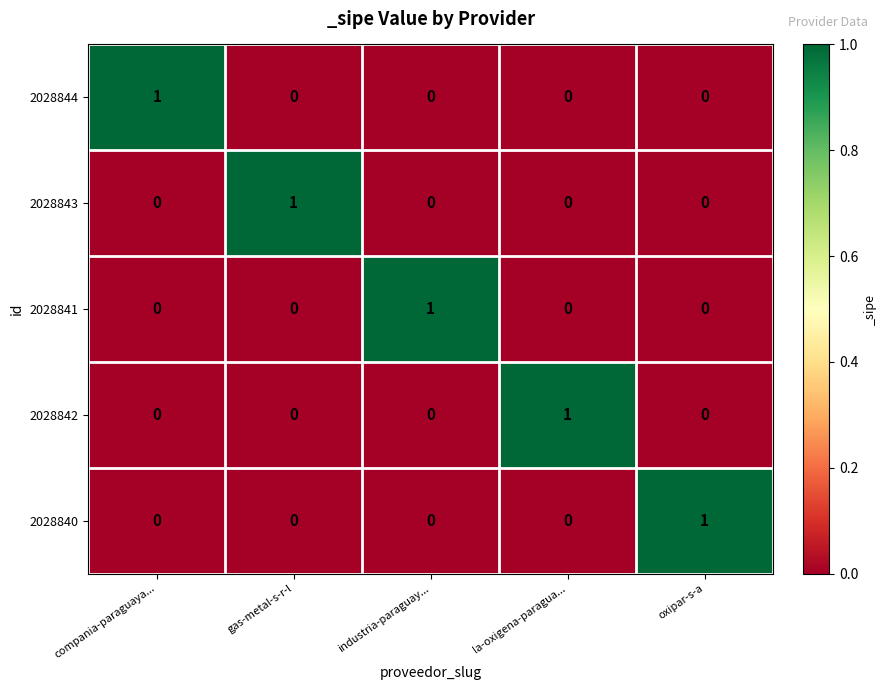

At how many categories does at least one series exceed 0?

5